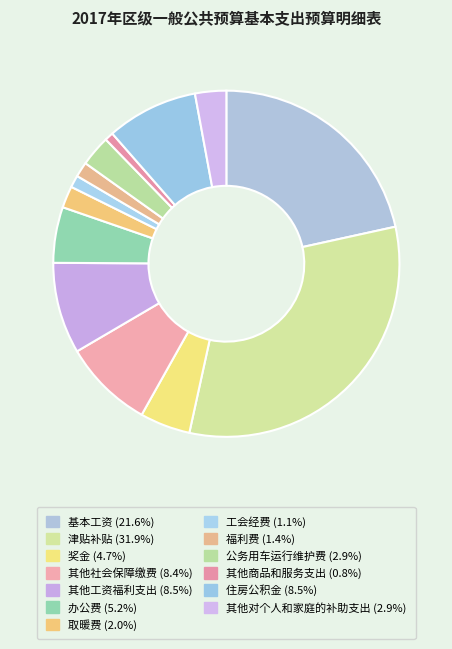

Rank the categories by value from highest to lowest.

津贴补贴, 基本工资, 住房公积金, 其他工资福利支出, 其他社会保障缴费, 办公费, 奖金, 其他对个人和家庭的补助支出, 公务用车运行维护费, 取暖费, 福利费, 工会经费, 其他商品和服务支出